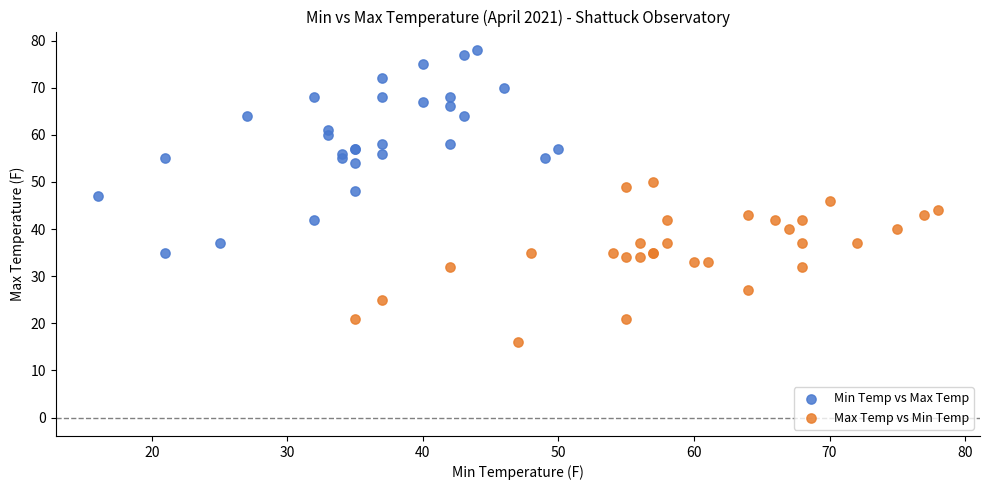

Which series reaches the minimum Y coordinate?

Max Temp vs Min Temp